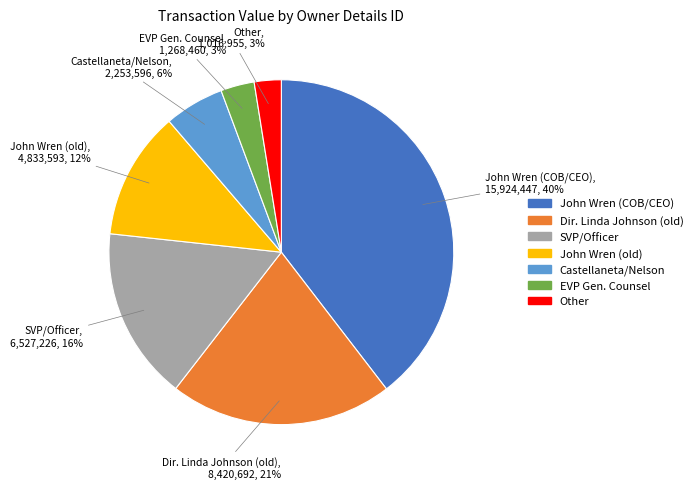

Does any single category account for the majority?

No